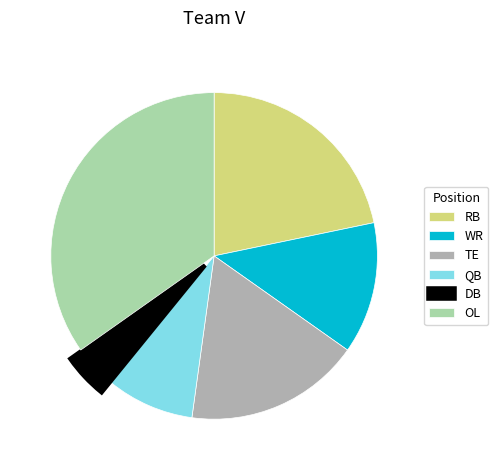

True or false: QB accounts for 9% of the total.

True